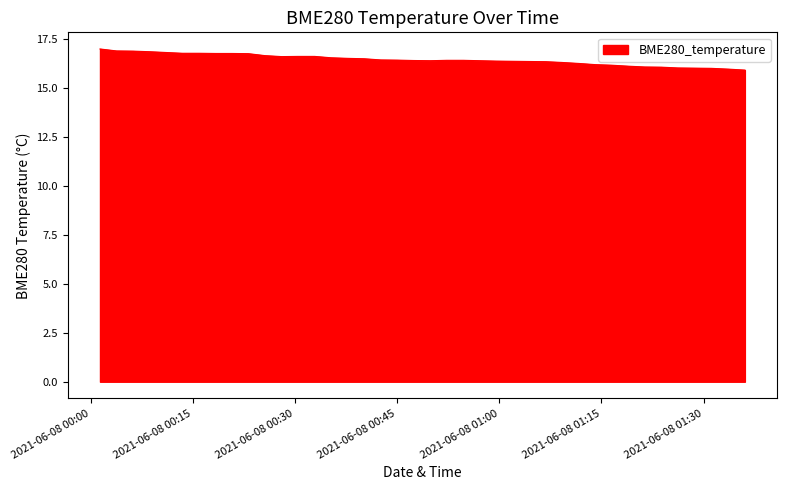

What is the sum of all values?

658.4